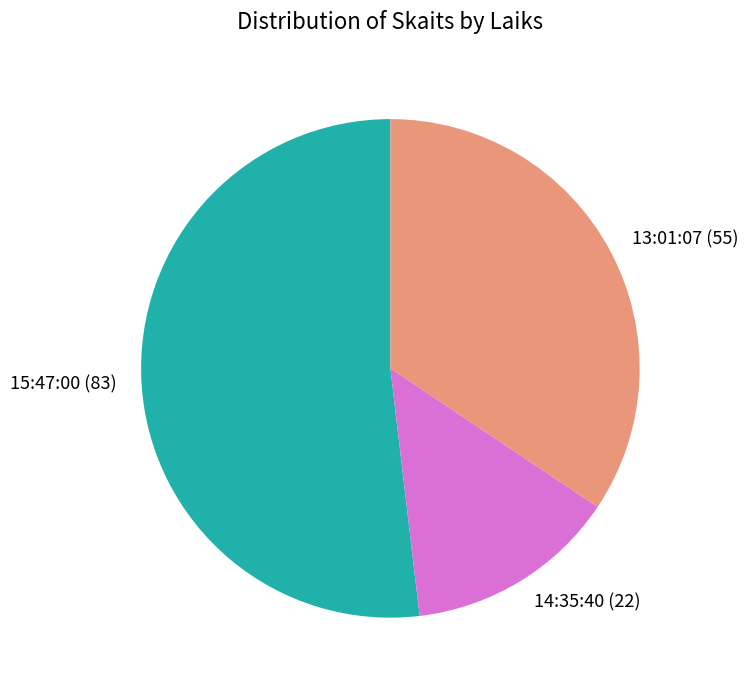

Does any single category account for the majority?

Yes